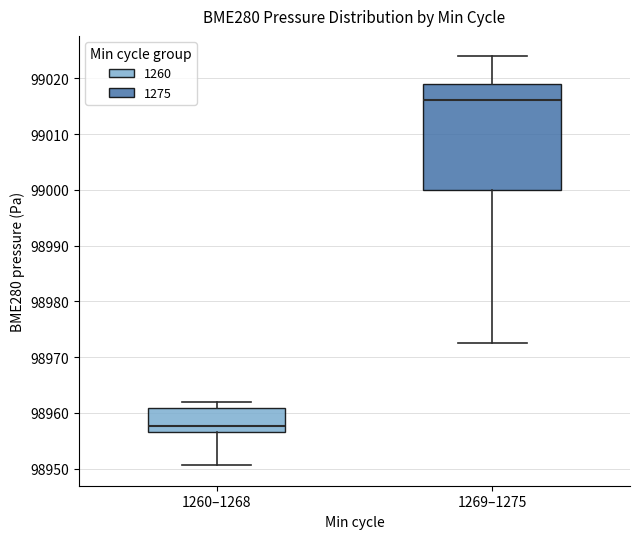

Which box's median line is the lowest?

1260–1268